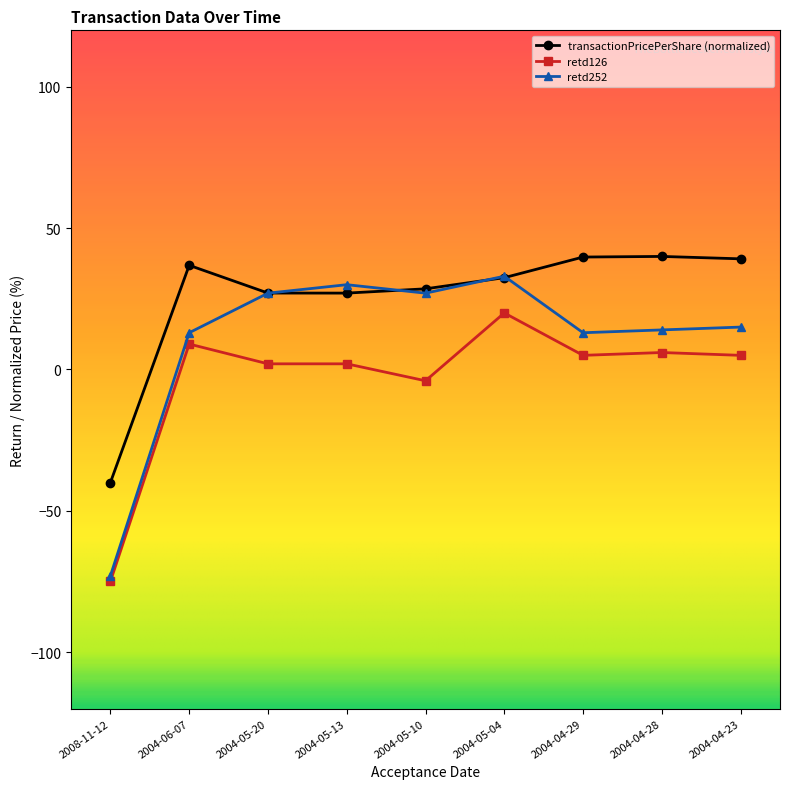

How many values in retd126 are above zero?

7